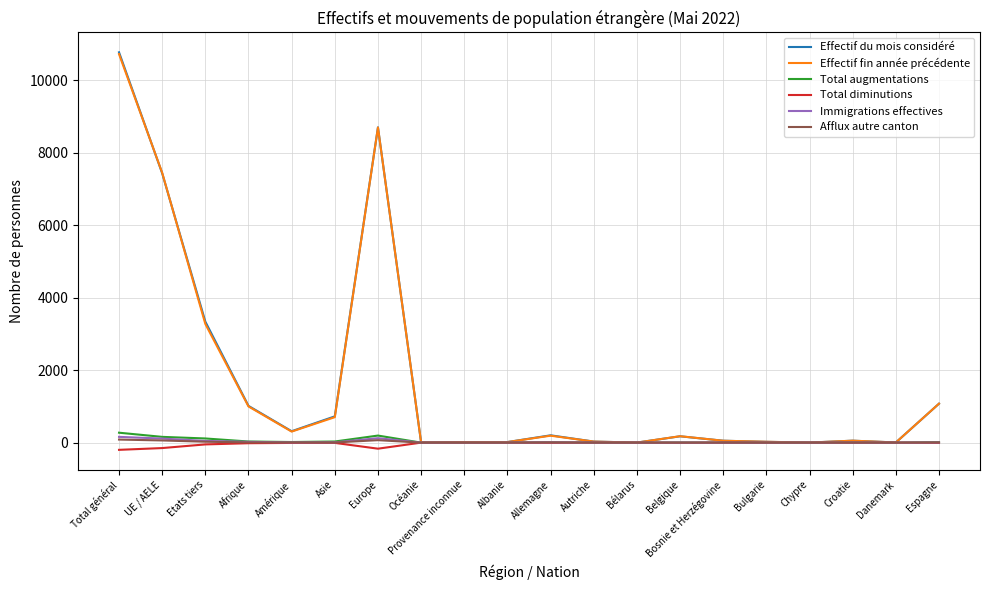

The value of Effectif du mois considéré at Europe is 5878. True or false?

False